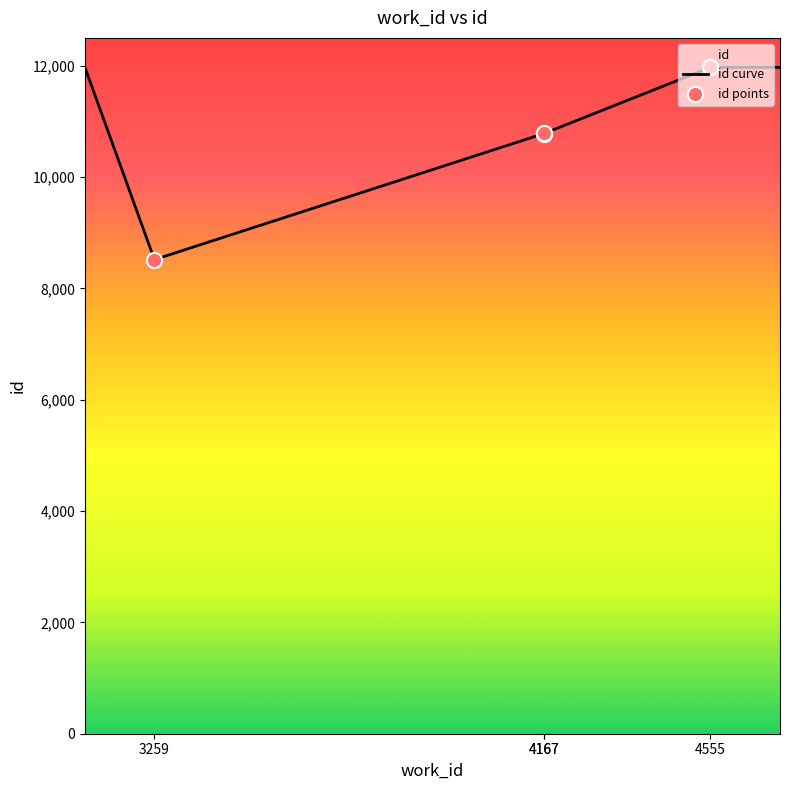

What is the ratio of the value at 4167 to the value at 4555?

0.9